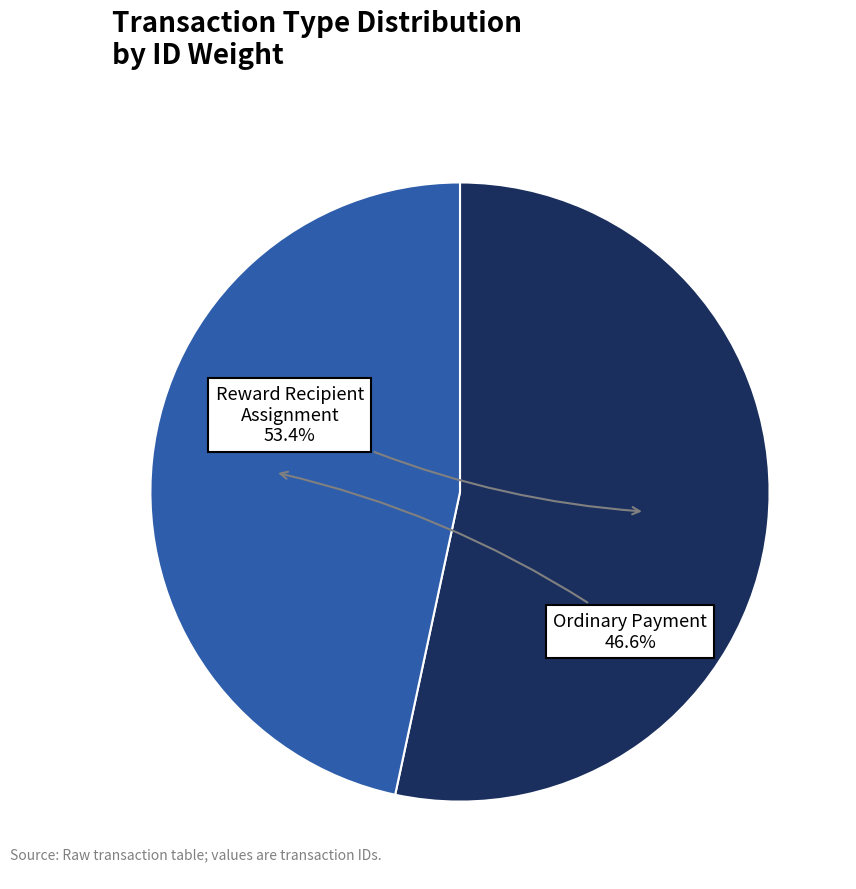

To the nearest percent, what is the combined percentage of Reward Recipient Assignment and Ordinary Payment?

100%